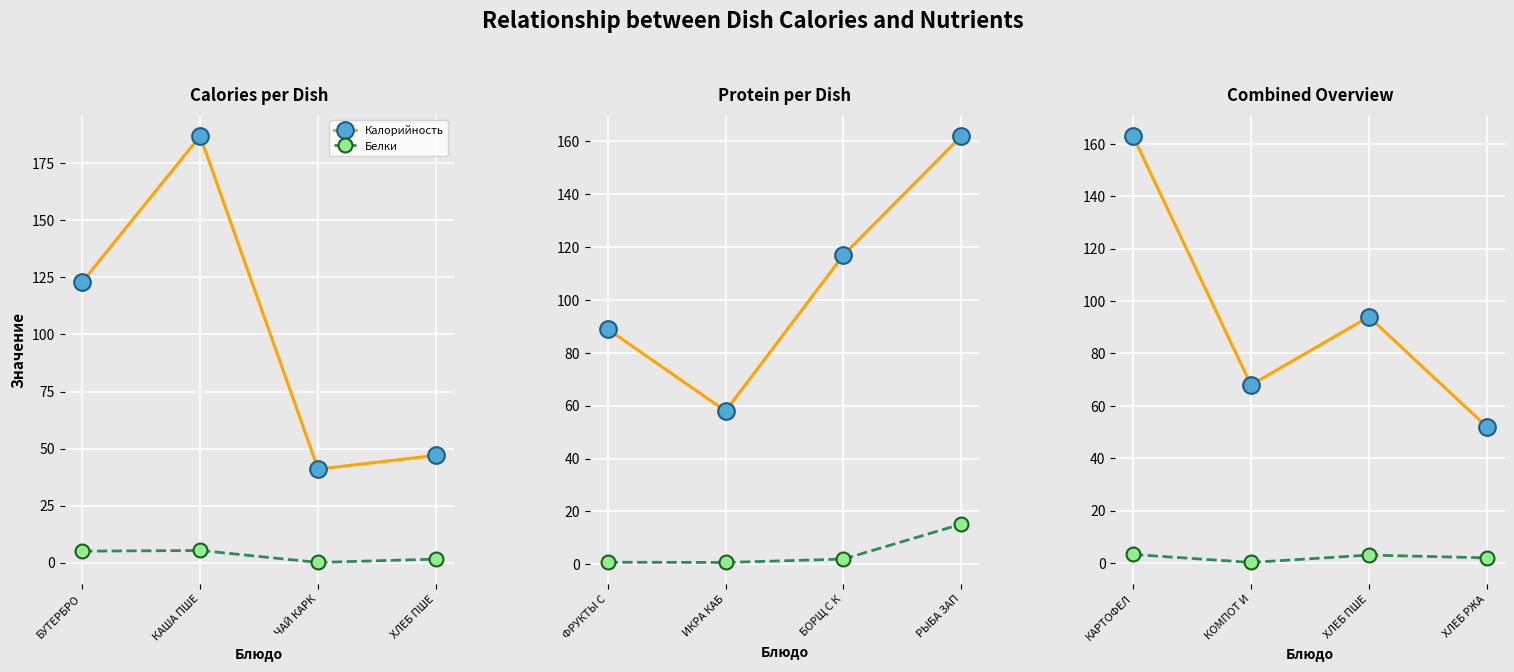

What are all the series names shown in the legend?

Калорийность, Белки